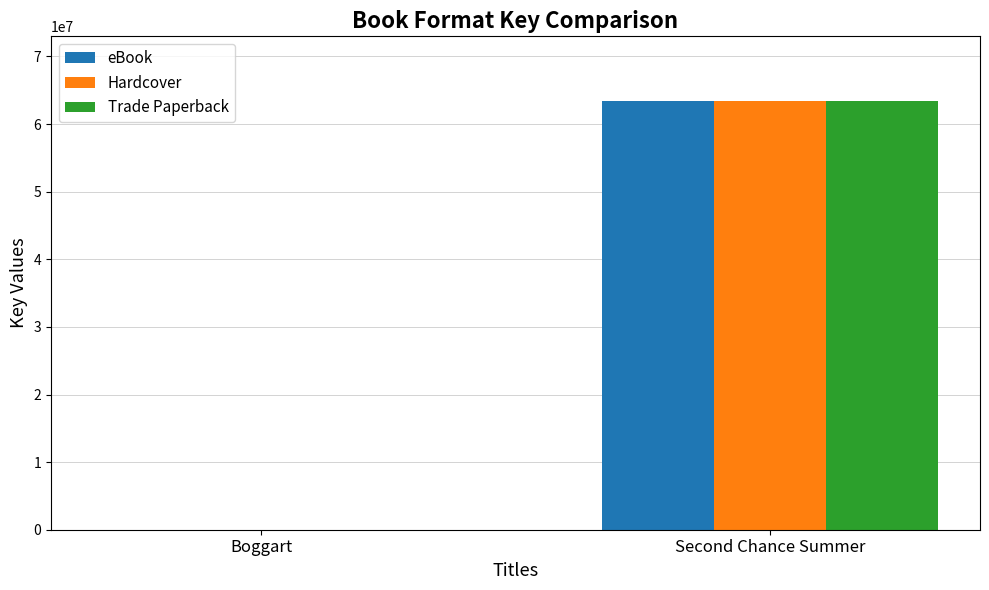

The eBook series shows 63462831 at Second Chance Summer. True or false?

True